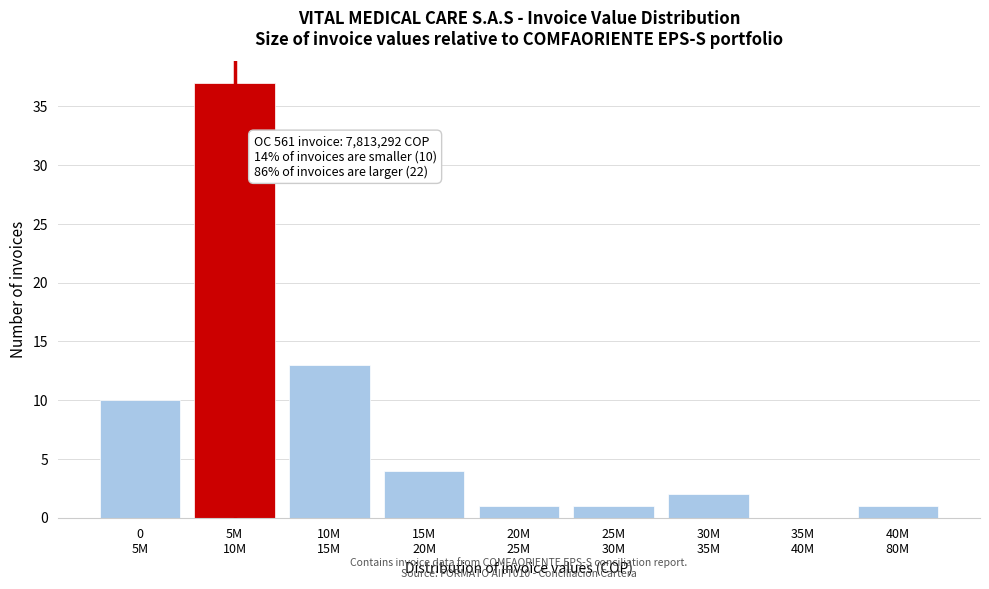

What is the sum of all values?

69